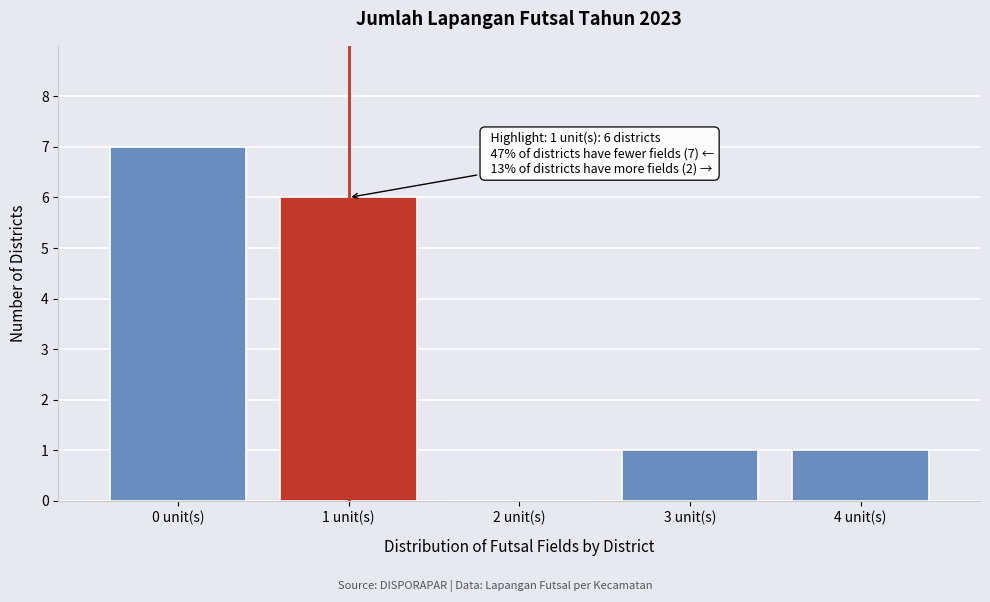

Reading left to right, extract all data points from this chart.

0 unit(s)=7	1 unit(s)=6	2 unit(s)=0	3 unit(s)=1	4 unit(s)=1